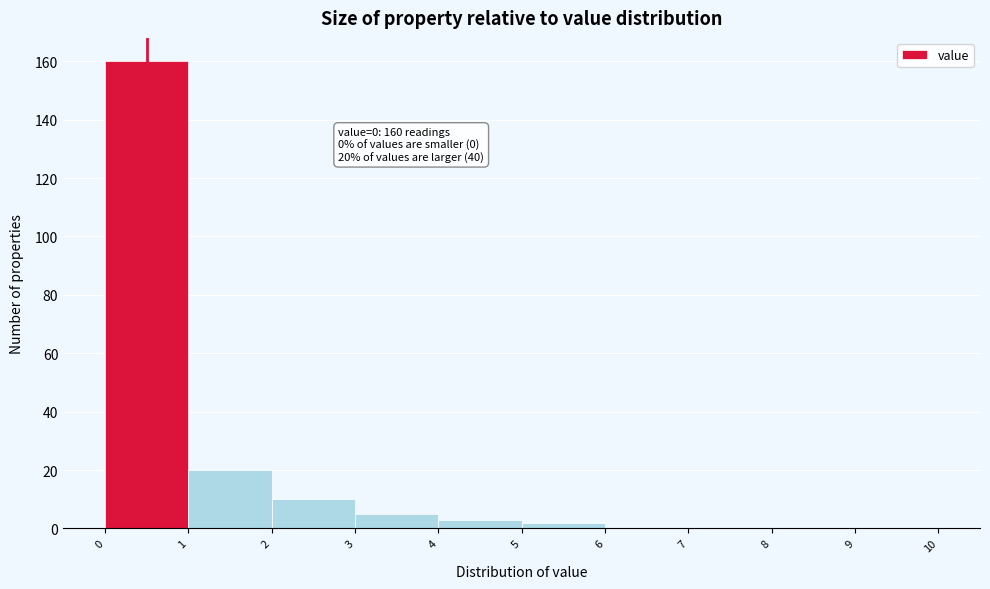

Which range on the x-axis has the tallest bar?

0 to 1